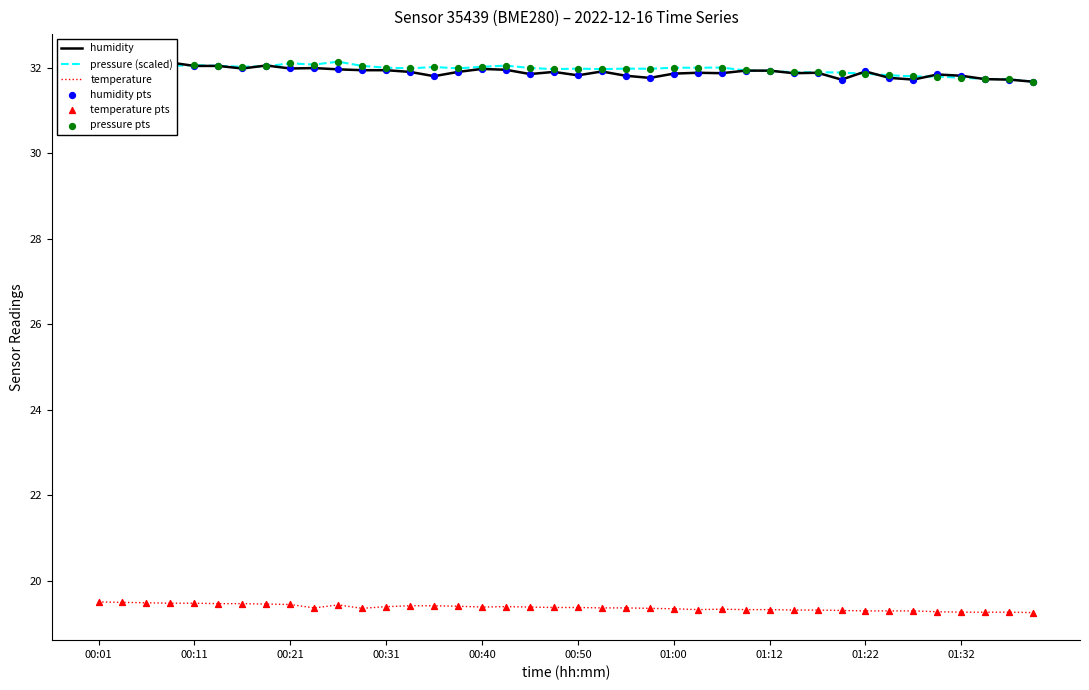

At how many categories does at least one series exceed 21?

40